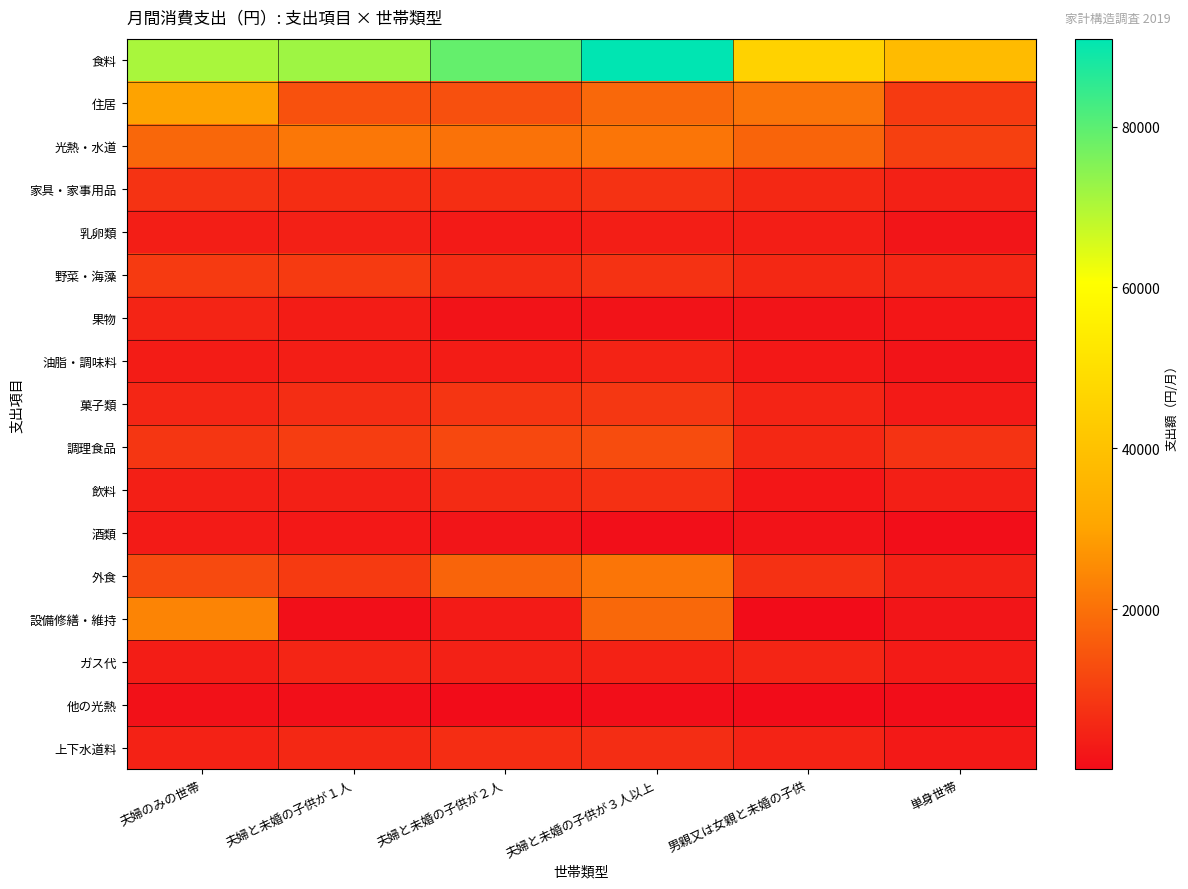

Which category has the lowest value across all series?

夫婦と未婚の子供が２人